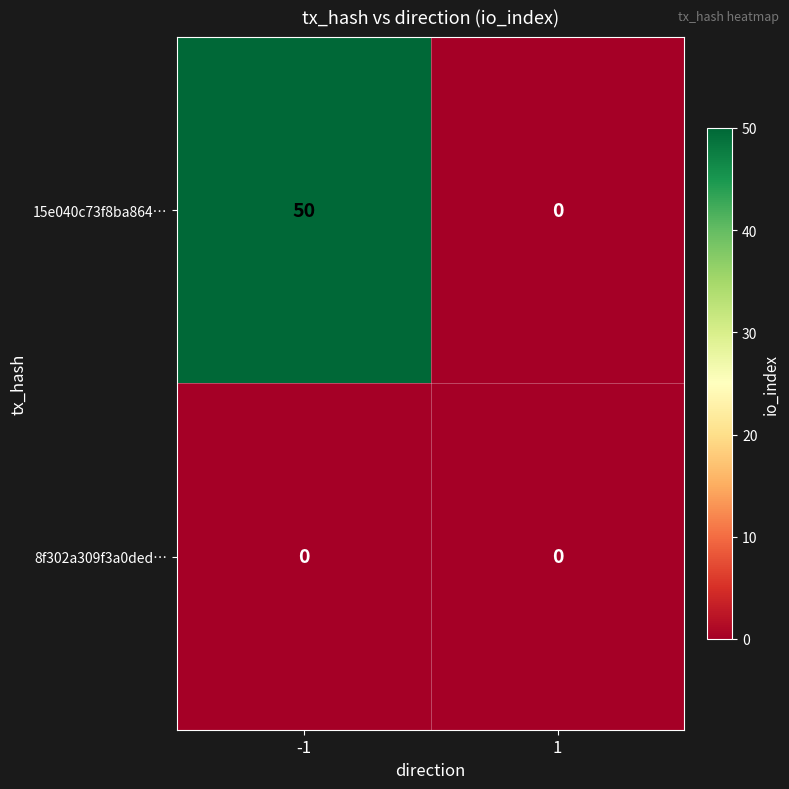

What is the sum of all 15e040c73f8ba864… values?

50